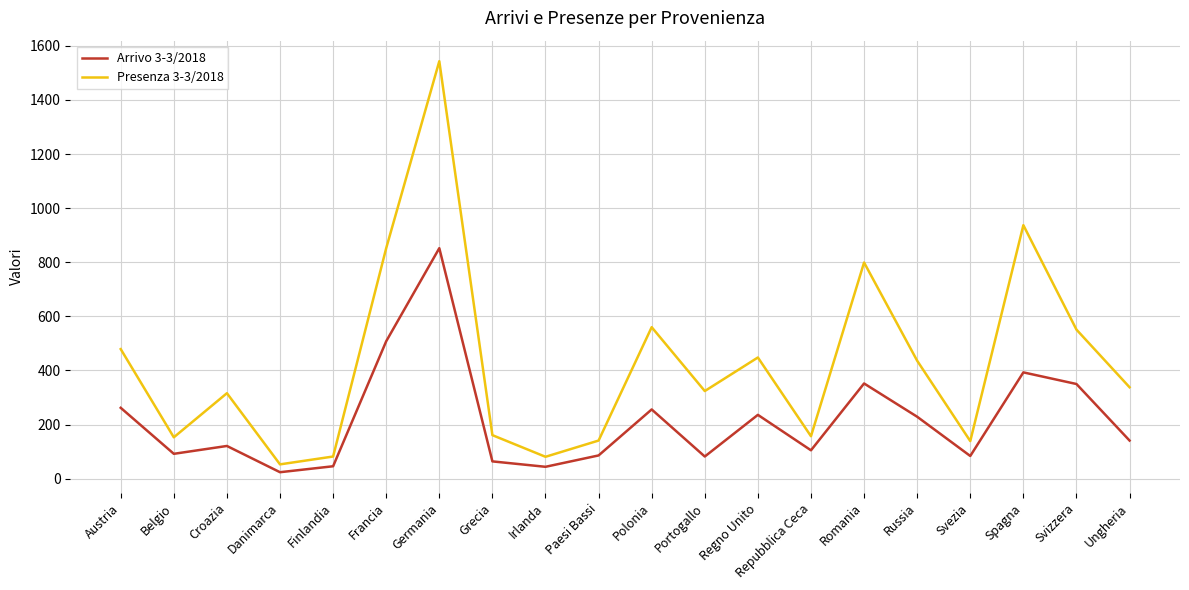

In Presenza 3-3/2018, how many points are lower than both neighbors (excluding endpoints)?

6